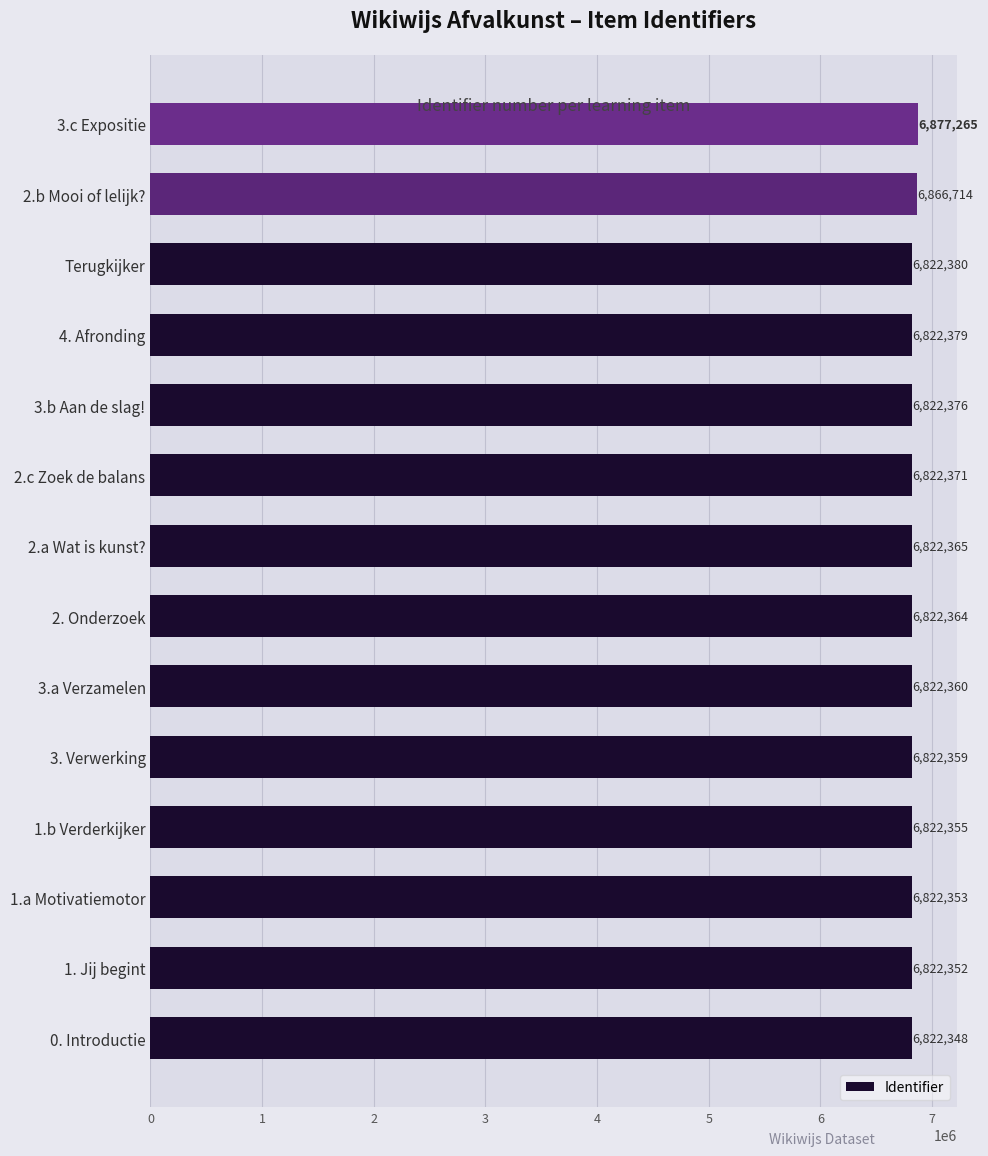

Read the value at 2.b Mooi of lelijk?.

6866714